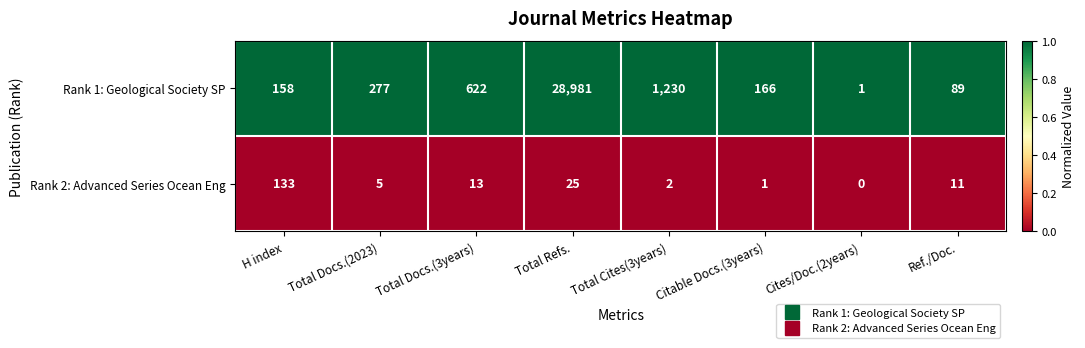

At which label is Rank 1: Geological Society SP closest to 14491?

Total Cites(3years)